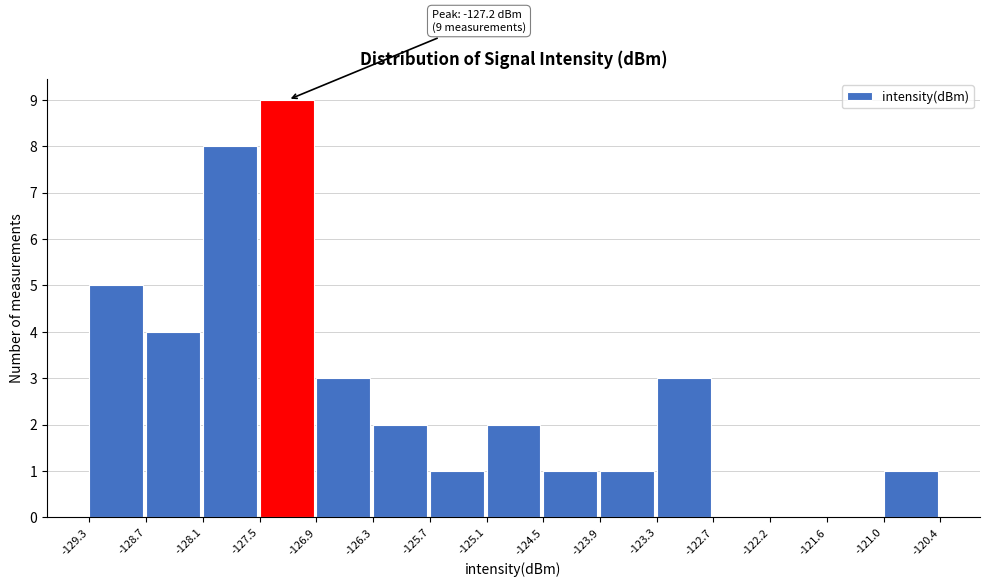

Over which range of the x-axis is the bar tallest?

-127.5 to -126.9